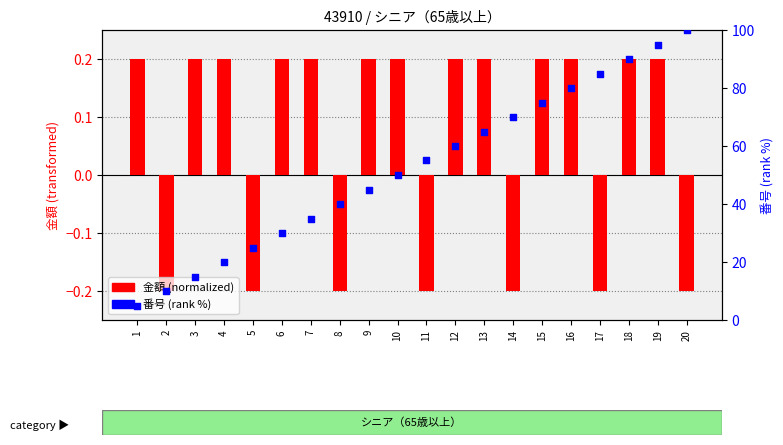

Which series has the largest total across all categories?

番号 (rank %)